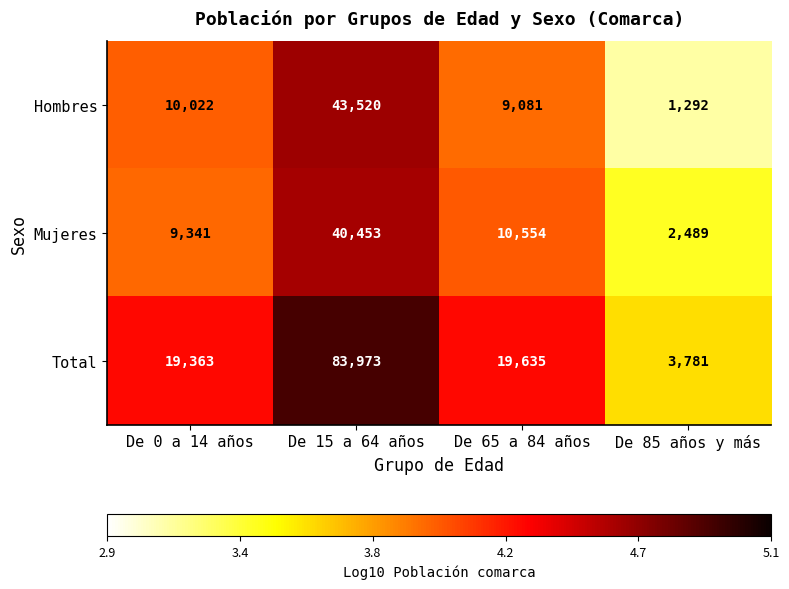

List the series in order of their peak value, lowest first.

Mujeres, Hombres, Total